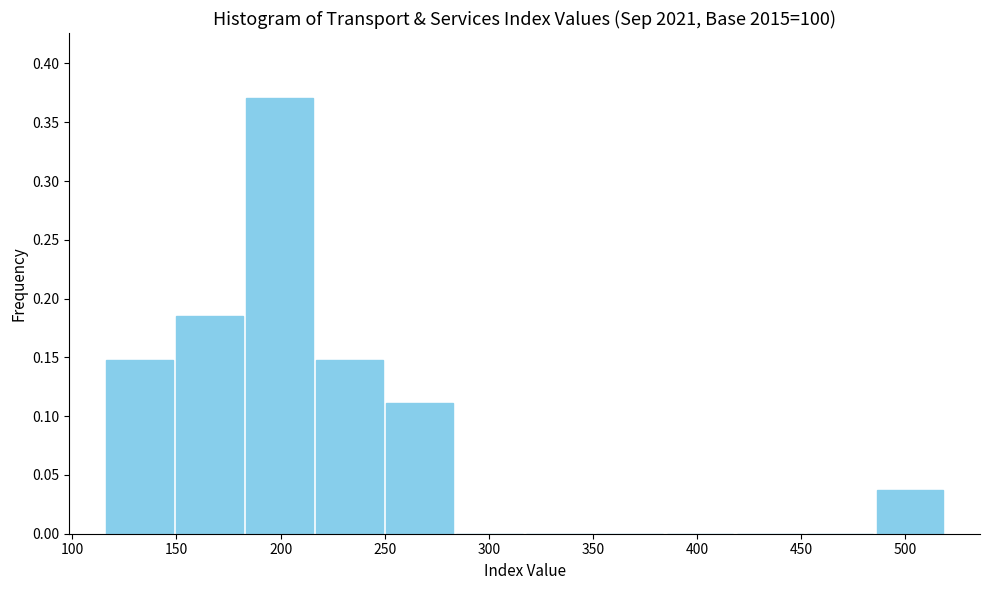

Reading left to right, transcribe this chart: for each bar, give the range it covers on the x-axis and its height. Neither the bar edges nor the heights are printed on the chart, so give them approximately, as read against the axes.

115 to 150: 0.150
150 to 185: 0.185
185 to 215: 0.370
215 to 250: 0.150
250 to 285: 0.110
285 to 315: 0
315 to 350: 0
350 to 385: 0
385 to 420: 0
420 to 450: 0
450 to 485: 0
485 to 520: 0.035